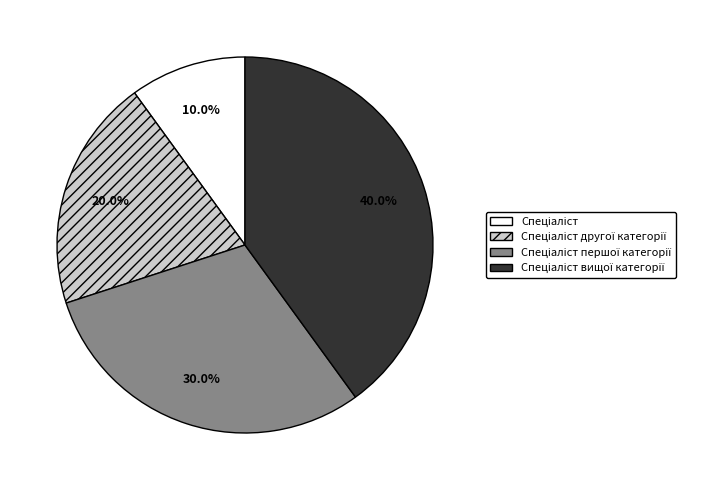

Is there any slice that represents more than half of the pie?

No